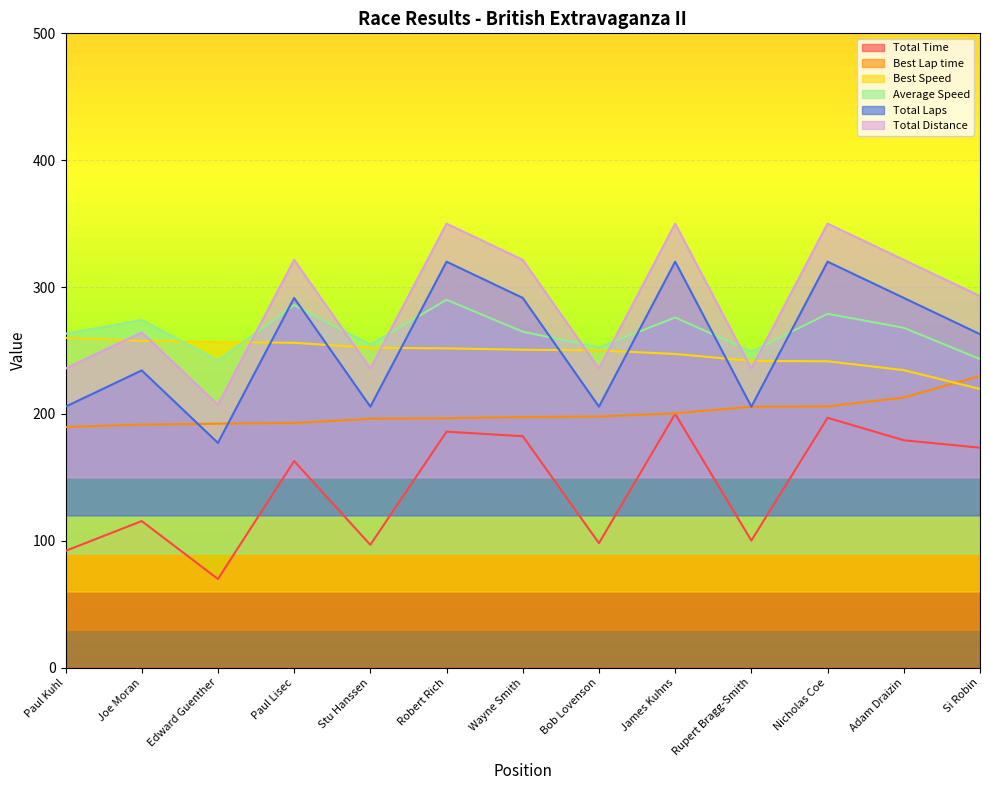

What is the label of the 10th point from the right?

Paul Lisec